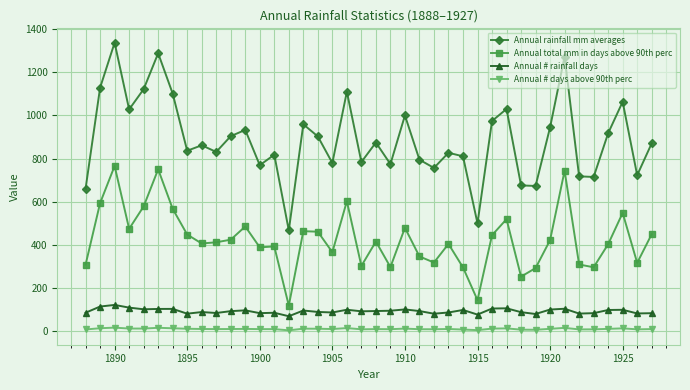

True or false: Annual rainfall mm averages and Annual total mm in days above 90th perc cross at least once.

False